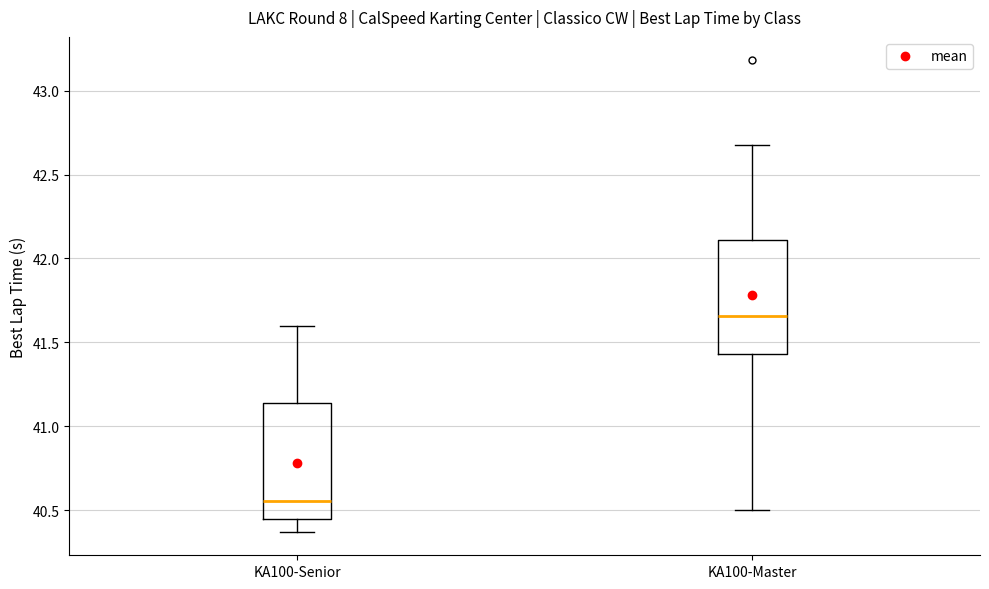

Where is the upper edge of the box for KA100-Senior on the y-axis? The values are not printed on the chart, so give them approximately, as read against the axis.

41.15